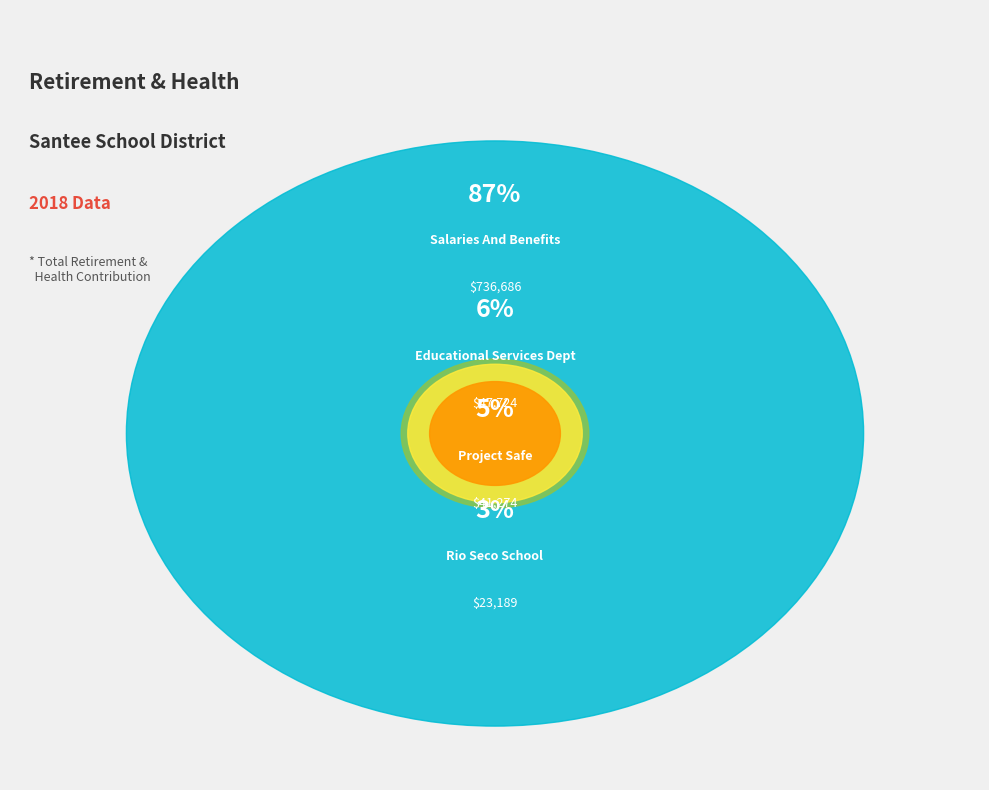

Is 21 the majority of the pie?

No